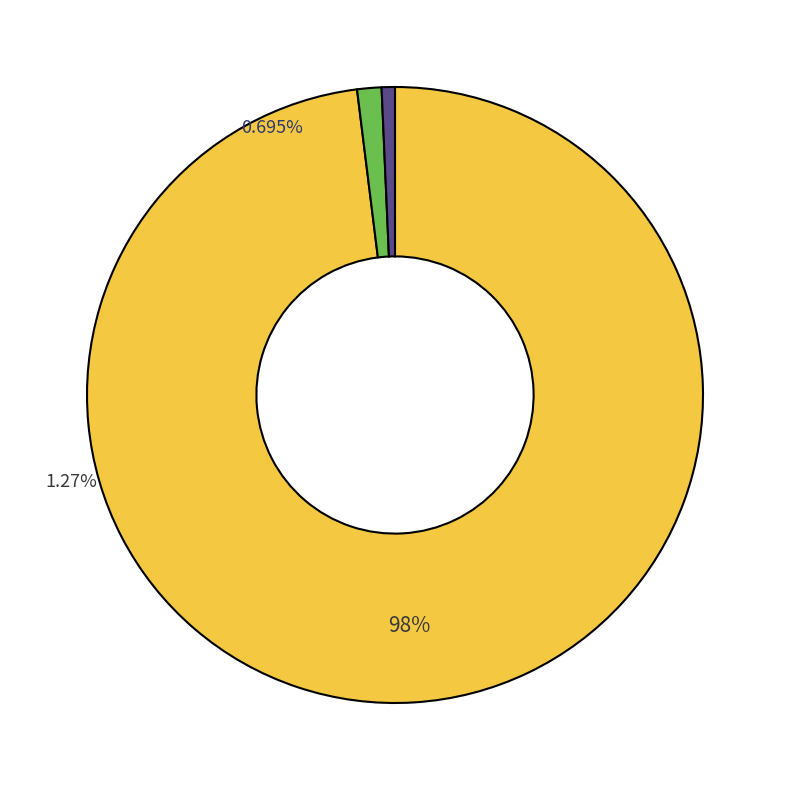

To the nearest percent, what is the difference between the largest and smallest slice percentages?

97%